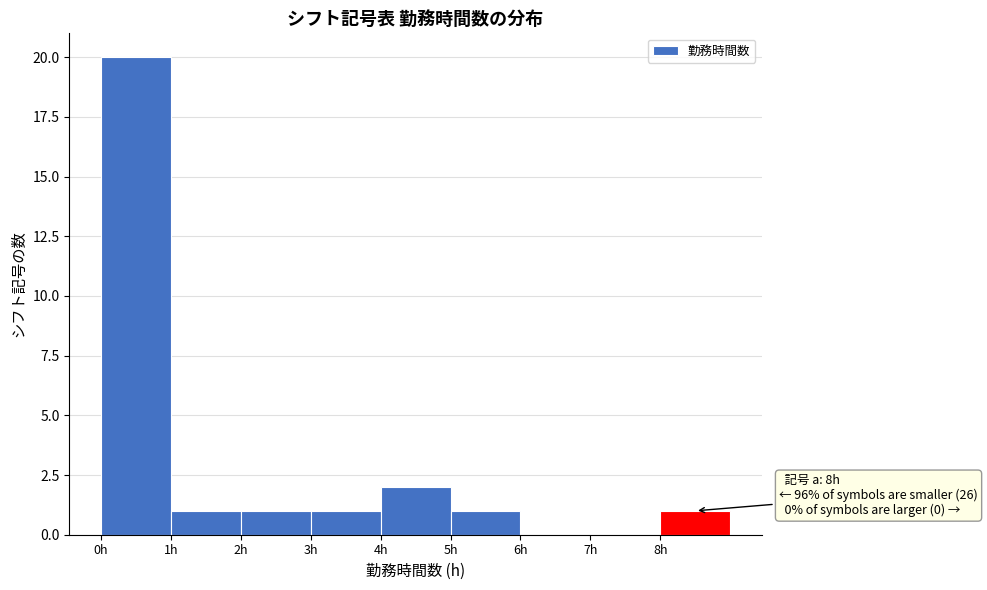

Which range on the x-axis has the tallest bar?

0 to 1